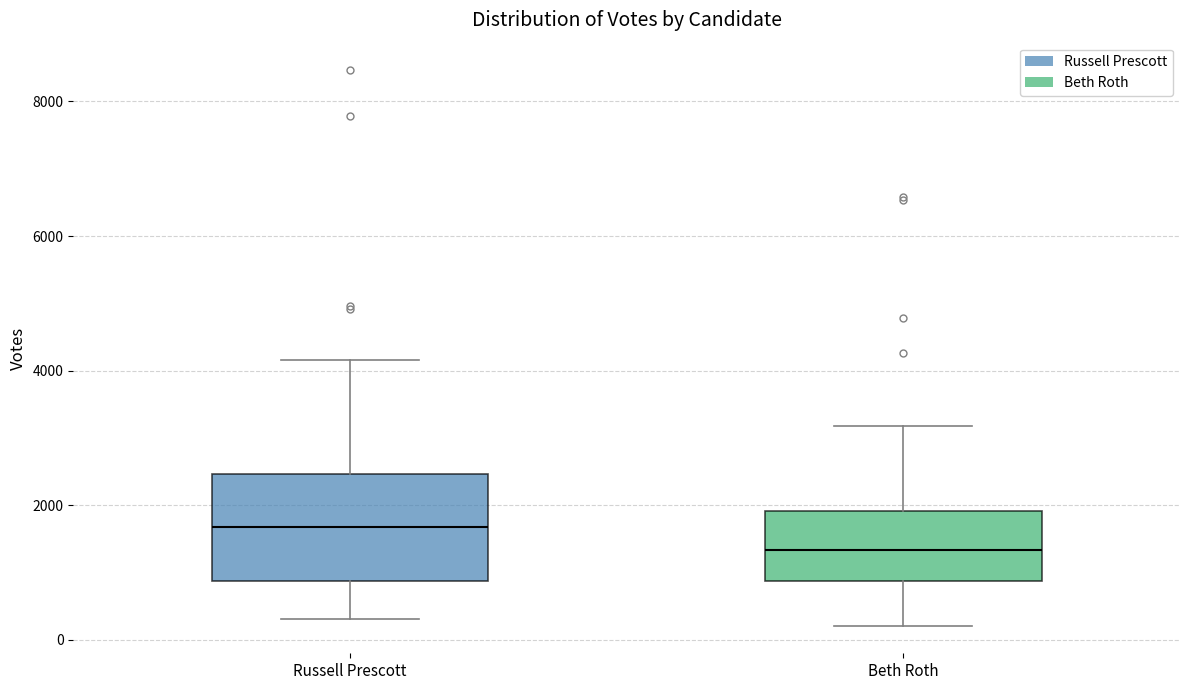

Where is the upper edge of the box for Russell Prescott on the y-axis? The values are not printed on the chart, so give them approximately, as read against the axis.

2400